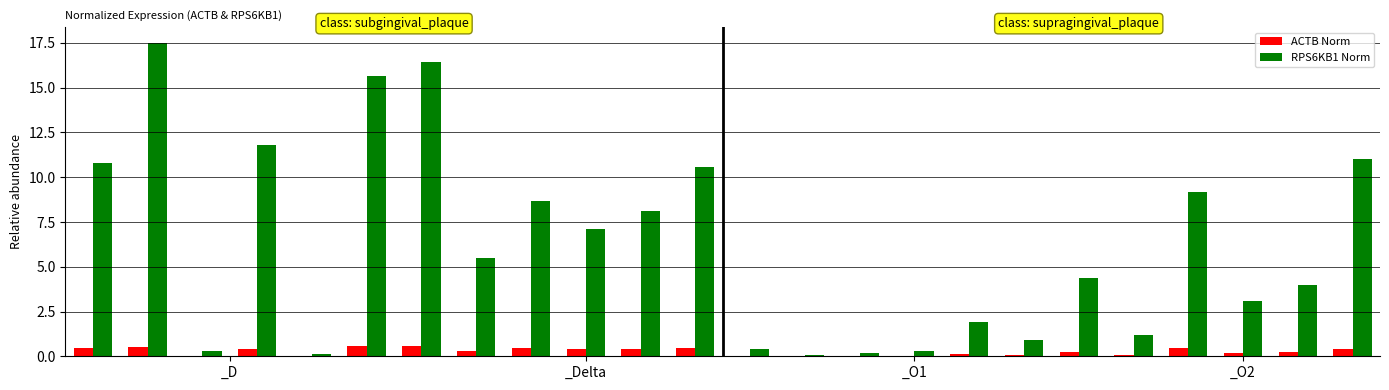

What is the greatest value displayed?

17.5